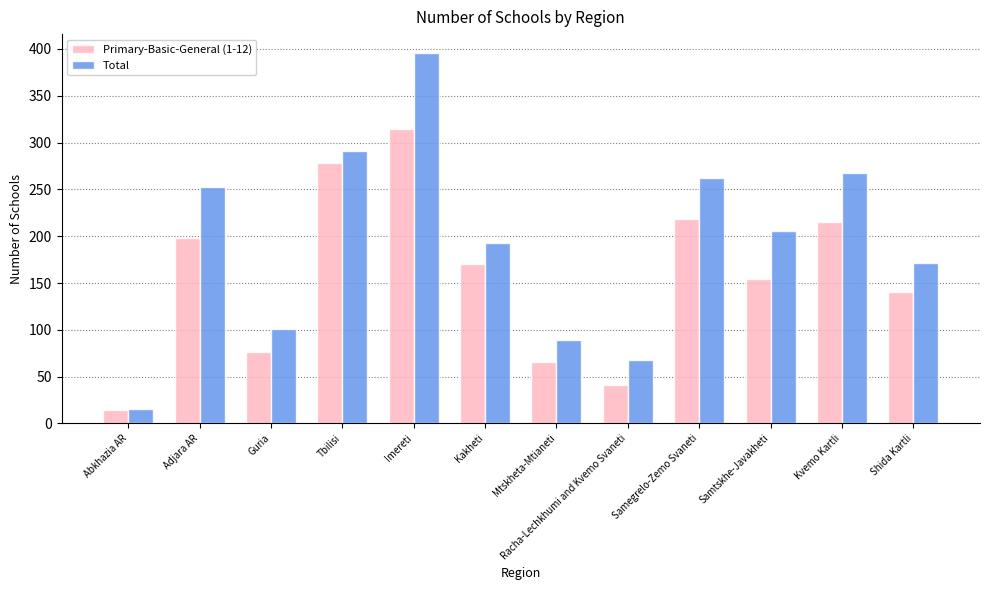

Is the value of Primary-Basic-General (1-12) at Mtskheta-Mtianeti greater than the value of Total at Imereti?

No